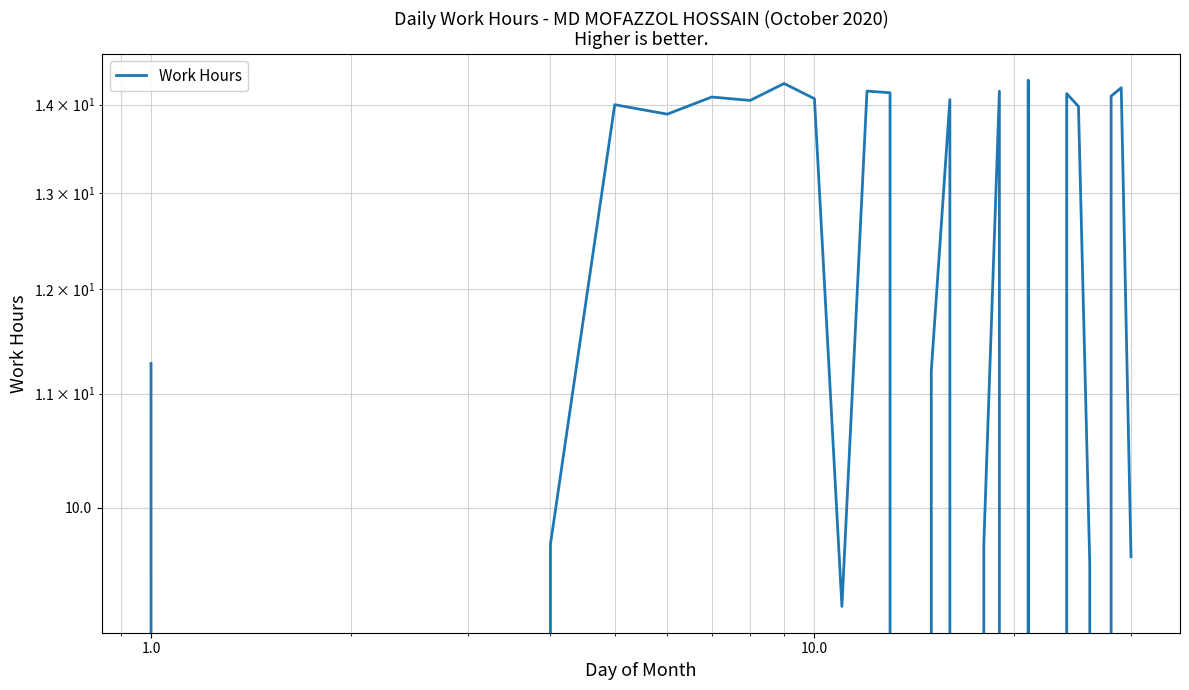

What is the difference between the second highest and minimum values?

14.2